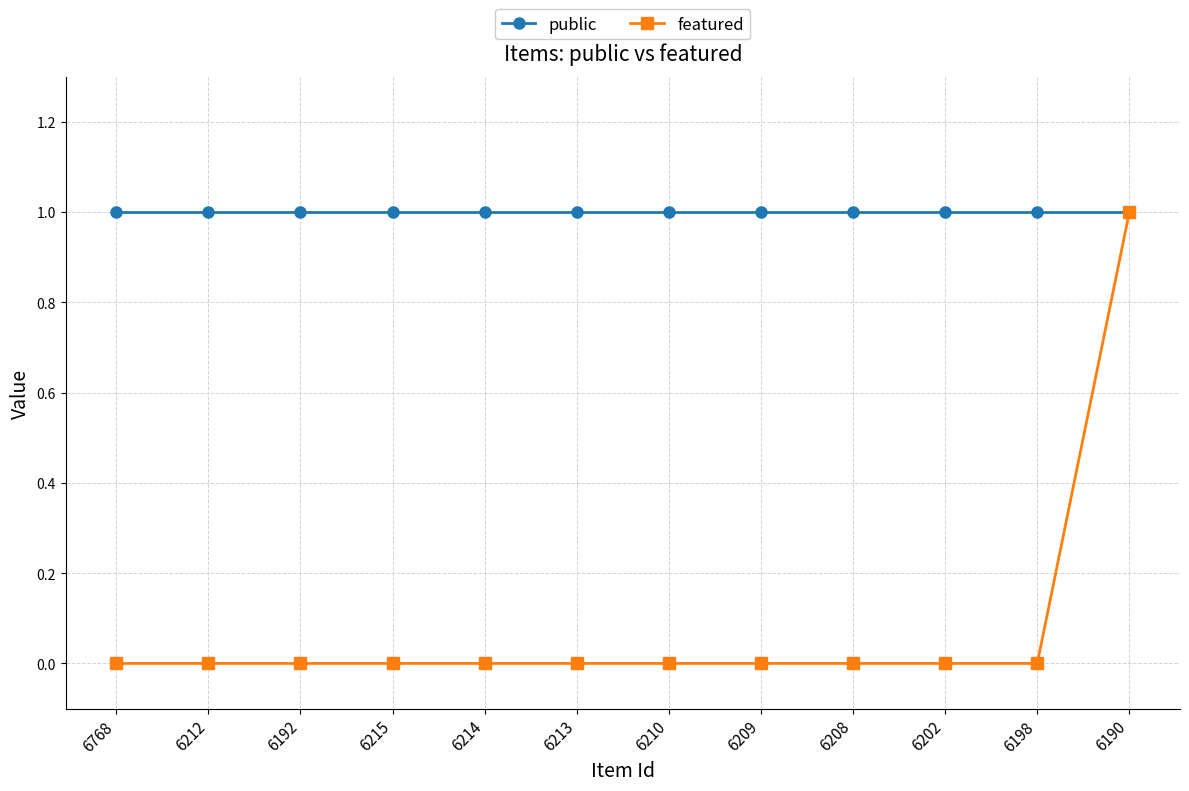

What are all the series names shown in the legend?

public, featured